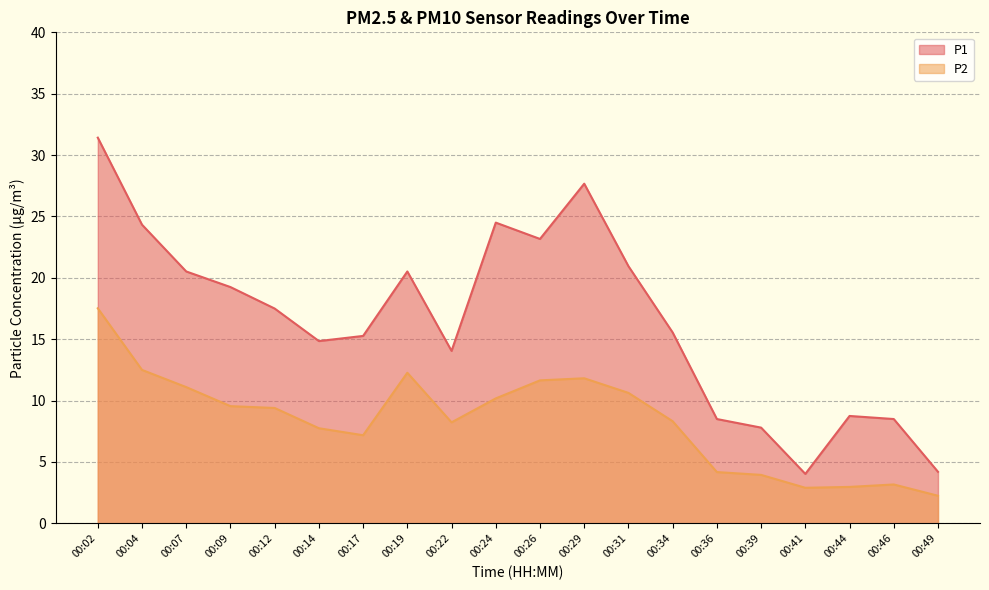

Reading right to left, transcribe all the data shown in this chart.

P1: 4.2	8.5	8.8	4.0	7.8	8.5	15.6	20.9	27.7	23.2	24.5	14.1	20.5	15.3	14.8	17.5	19.2	20.5	24.3	31.4
P2: 2.2	3.2	3.0	2.9	4.0	4.2	8.3	10.6	11.8	11.7	10.2	8.2	12.3	7.2	7.8	9.4	9.6	11.1	12.5	17.5